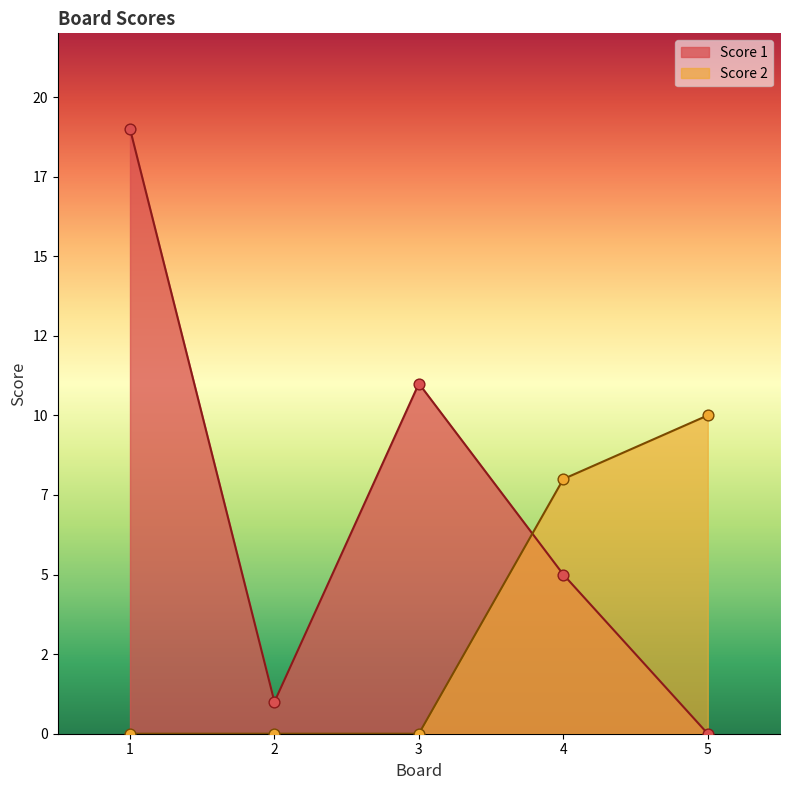

At which category is the sum across all series the highest?

1